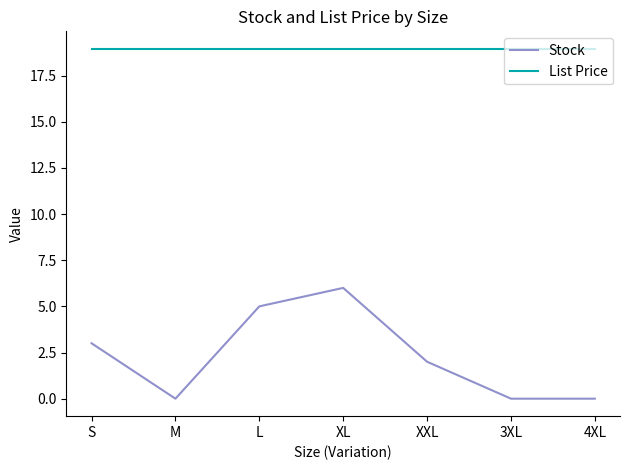

At L, list the series in order from largest to smallest.

List Price, Stock